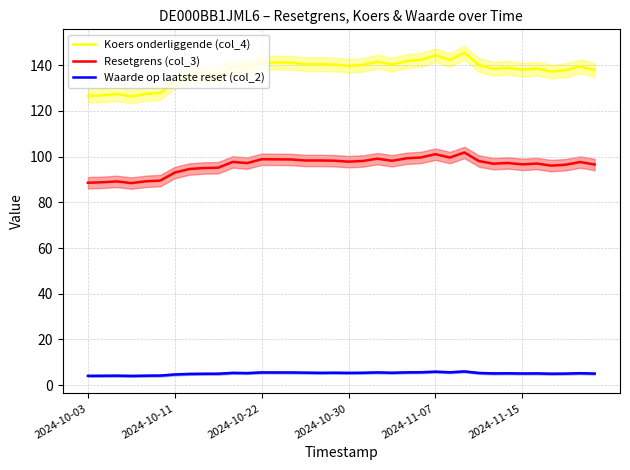

What is the difference between the maximum and minimum values in the Koers onderliggende (col_4) series?

19.1